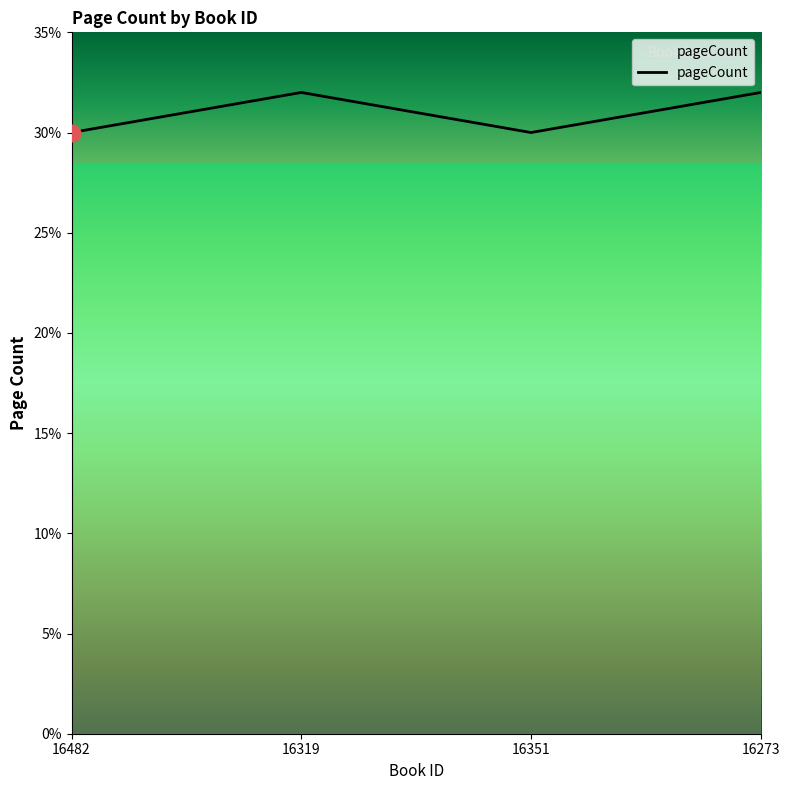

Is this an area chart (filled region under the line)?

No